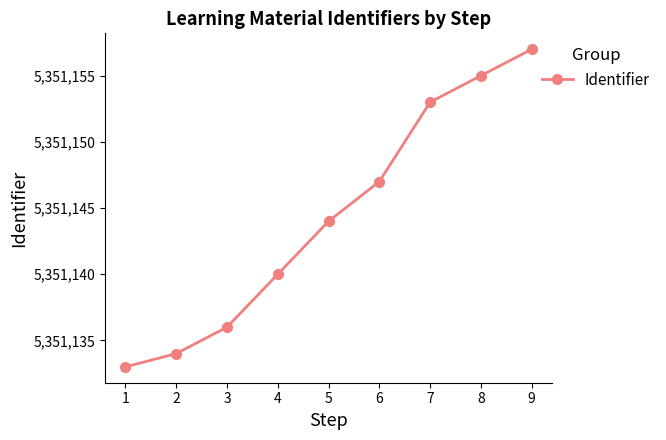

Does the chart have visible grid lines?

No